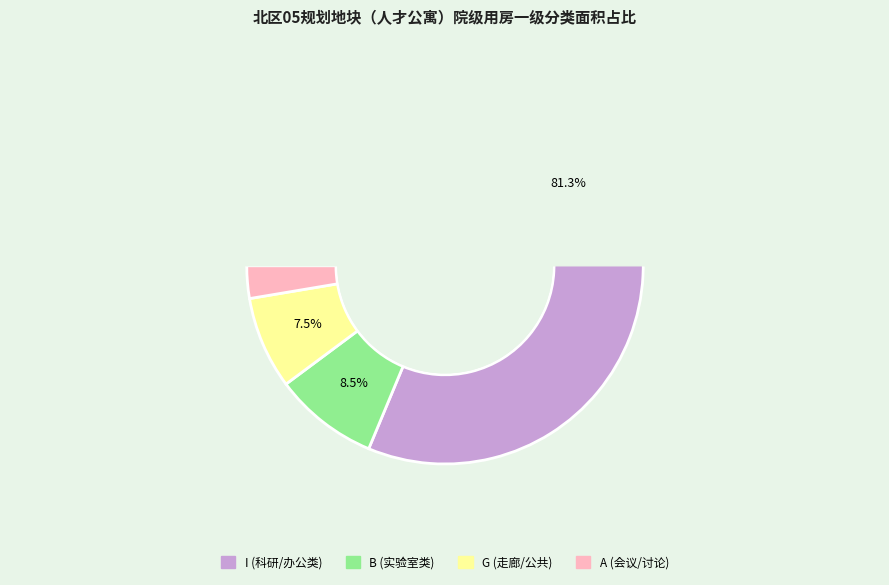

The G slice represents 1% of the pie. True or false?

False